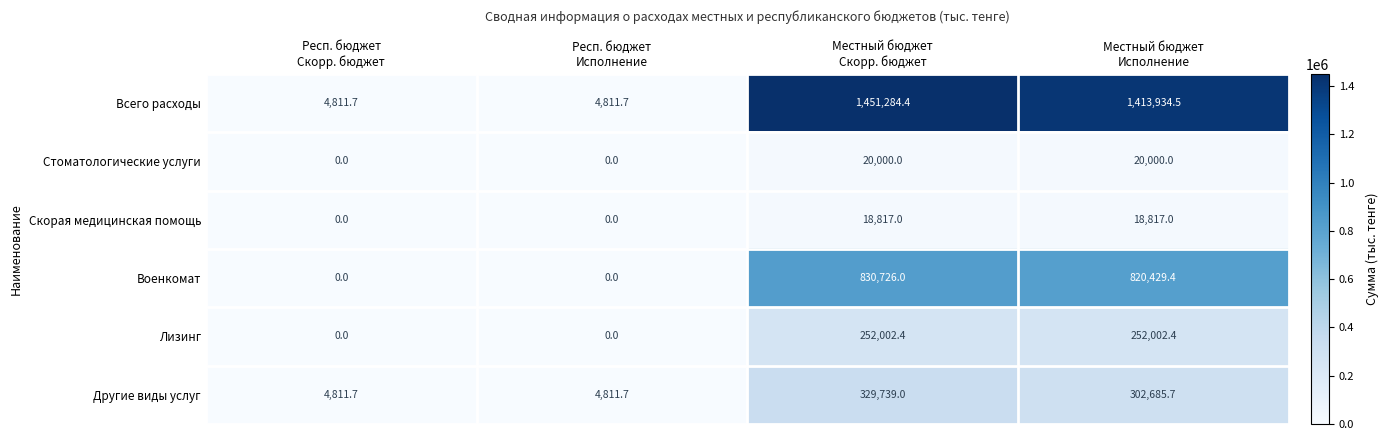

What is the total value across all series at Местный бюджет
Скорр. бюджет?

2902568.8